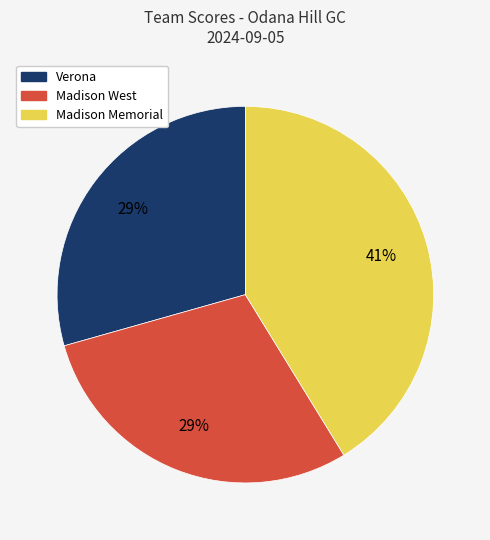

Combined, do Madison Memorial and Madison West account for over 50%?

Yes